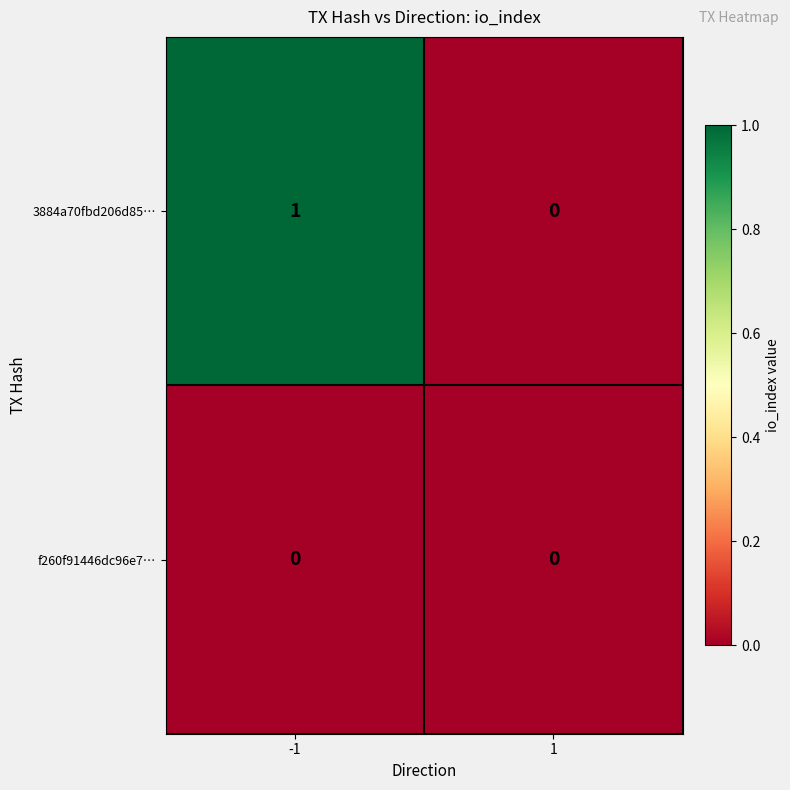

Reading left to right, what are all the values shown in this chart?

3884a70fbd206d85…: 1	0
f260f91446dc96e7…: 0	0